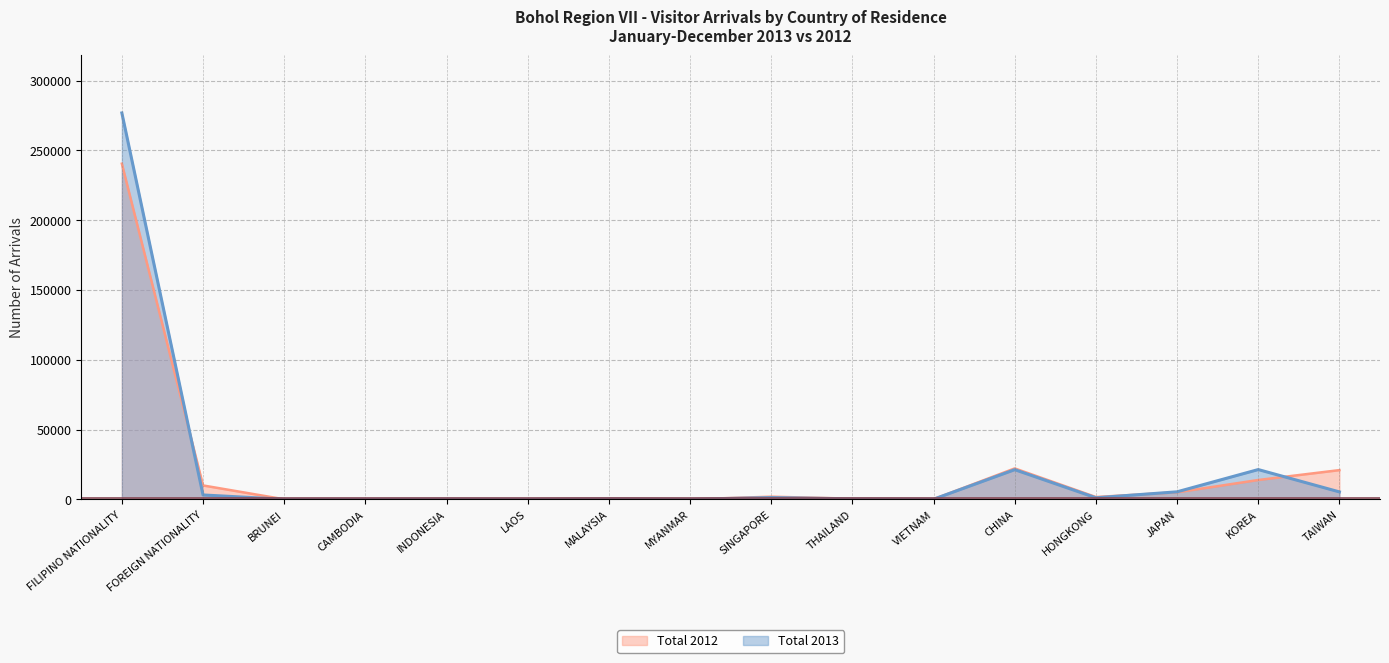

At how many categories does at least one series exceed 236148?

1